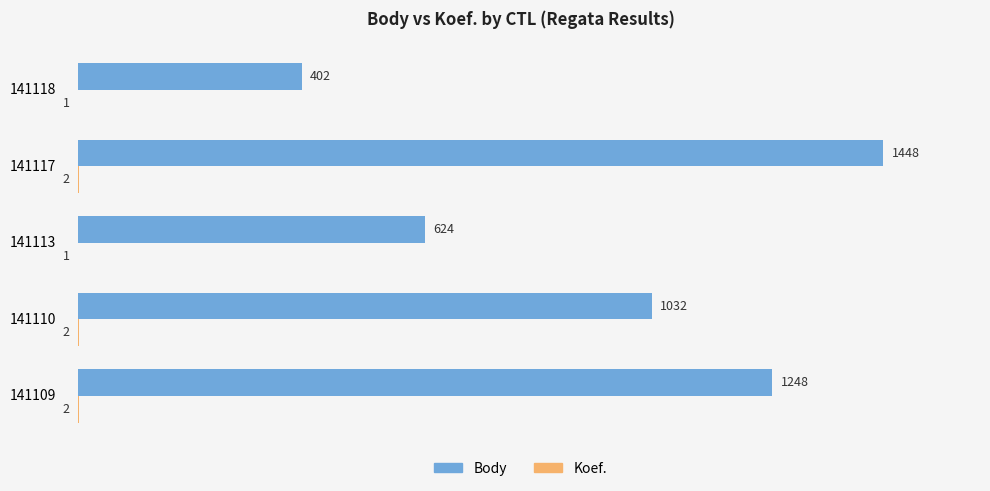

Which series has the widest spread of values?

Body